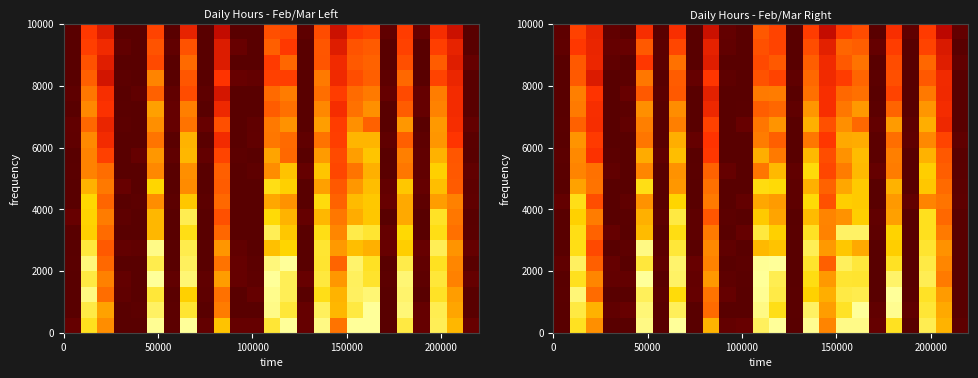

How many data points does each series have?

25